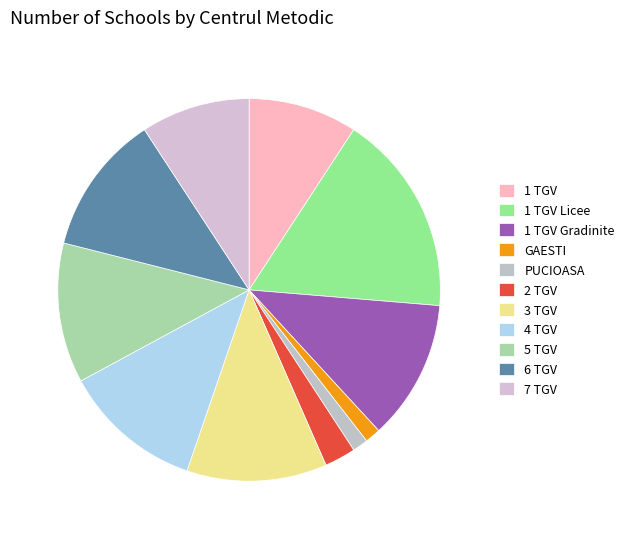

What is the smallest slice in the pie chart?

PUCIOASA